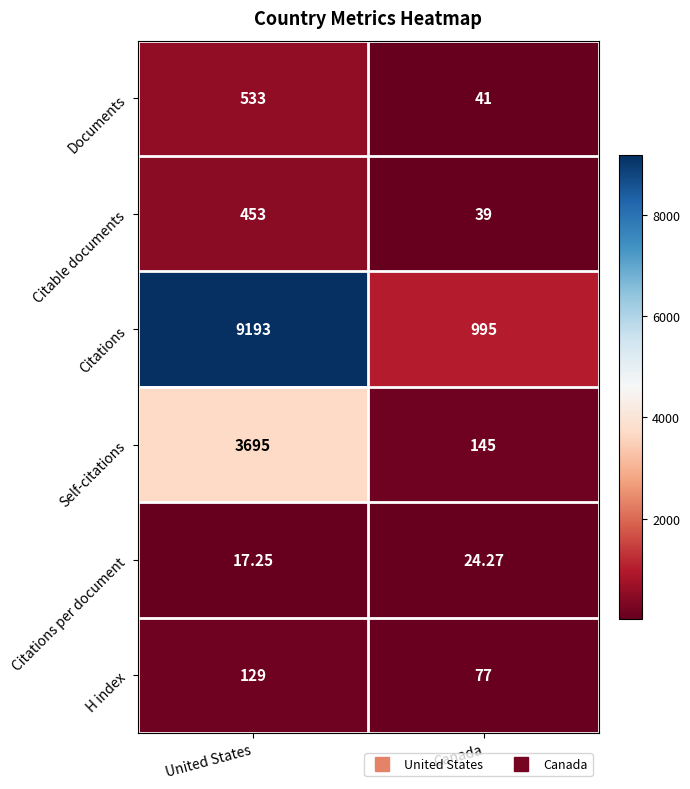

Where is Citations per document nearest to the value 20?

United States